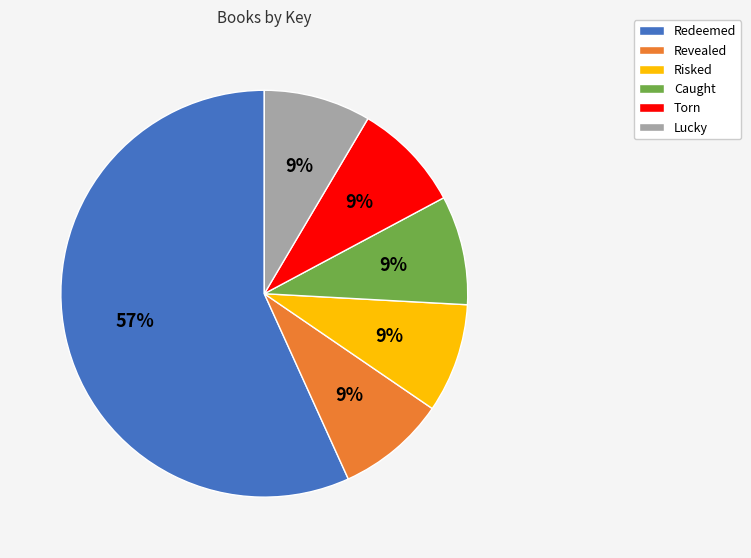

To the nearest percent, what is the average slice percentage?

17%